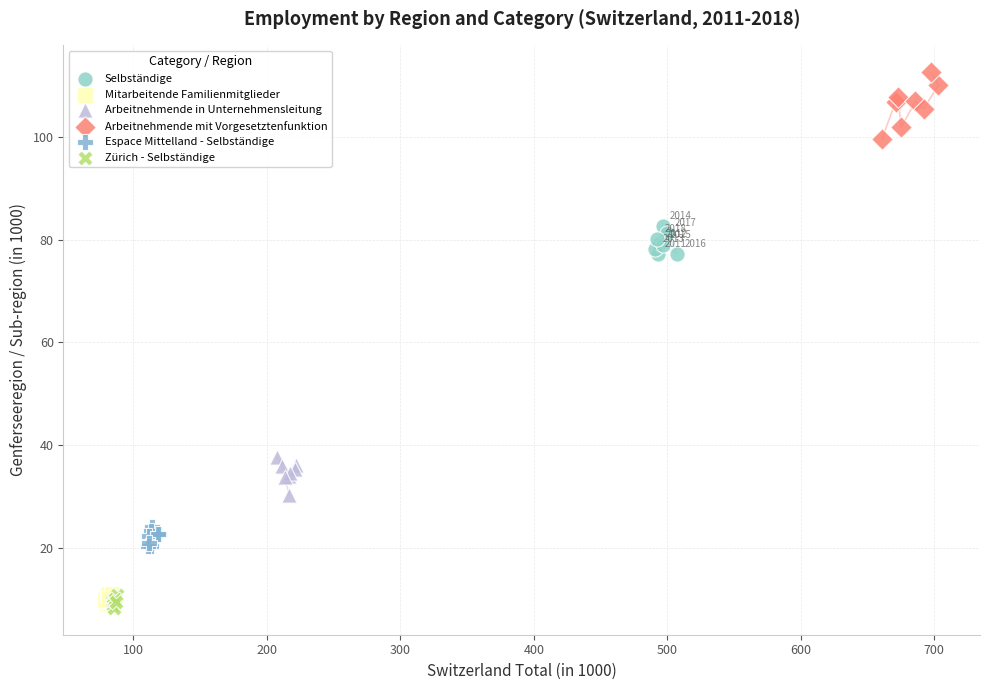

Which series reaches the maximum Y coordinate?

Arbeitnehmende mit Vorgesetztenfunktion